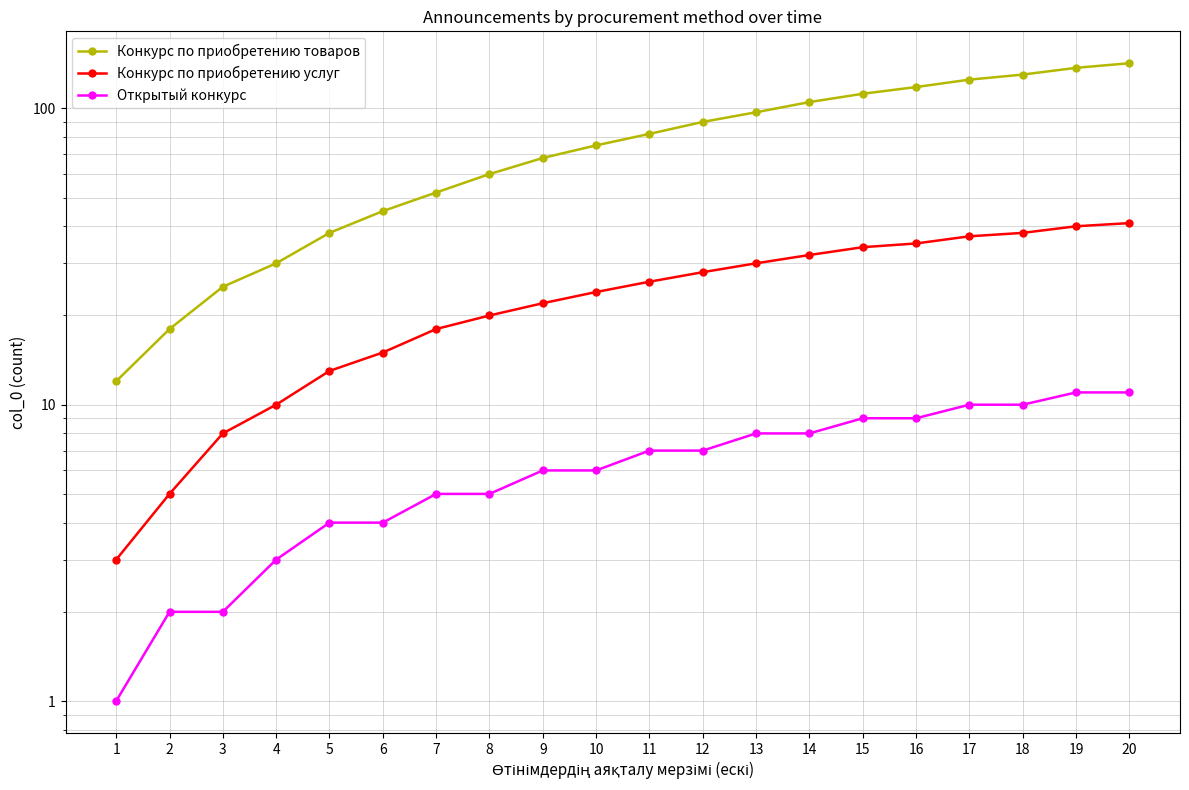

Rank the series at 5 from highest to lowest value.

Конкурс по приобретению товаров, Конкурс по приобретению услуг, Открытый конкурс